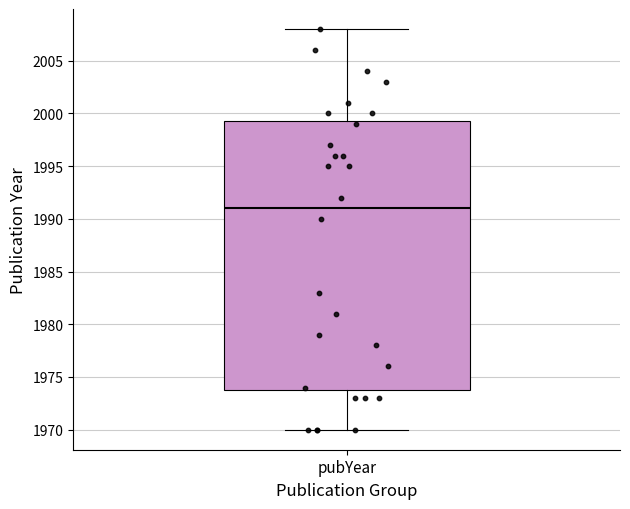

Read this box plot against the y-axis: the position of the median line, the range covered by the box, and the ends of both whiskers. The values are not printed on the chart, so give them approximately, as read against the axis.

median 1991.0, box 1974.0 to 1999.5, whiskers 1970.0 to 2008.0